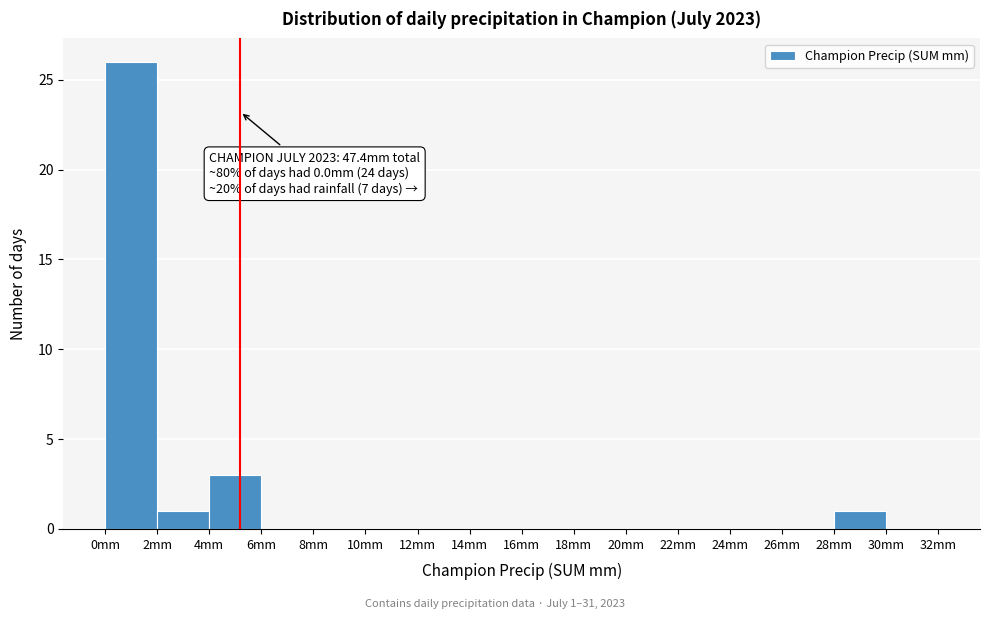

Which range on the x-axis has the tallest bar?

0 to 2